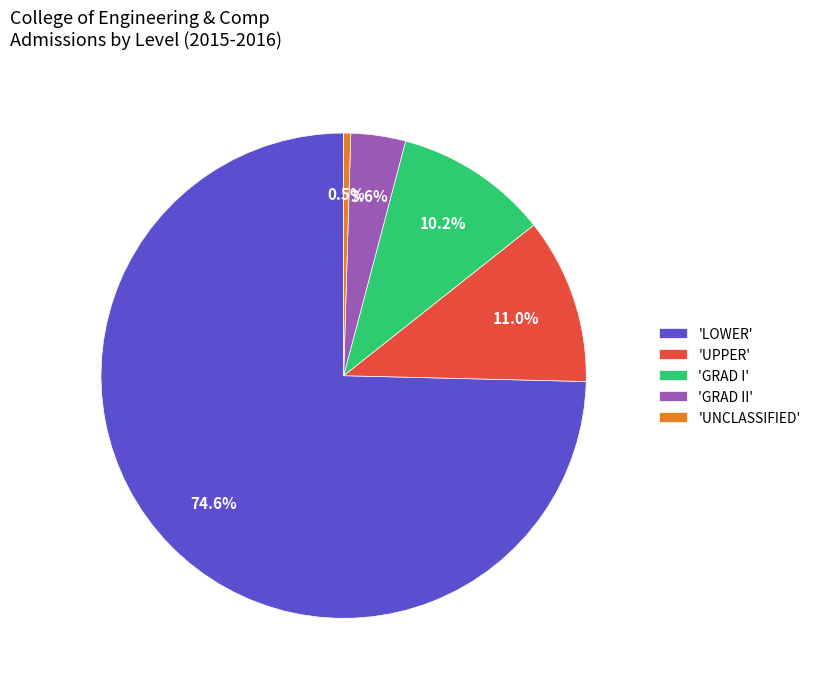

Between 'GRAD II' and 'UPPER', which is larger?

'UPPER'